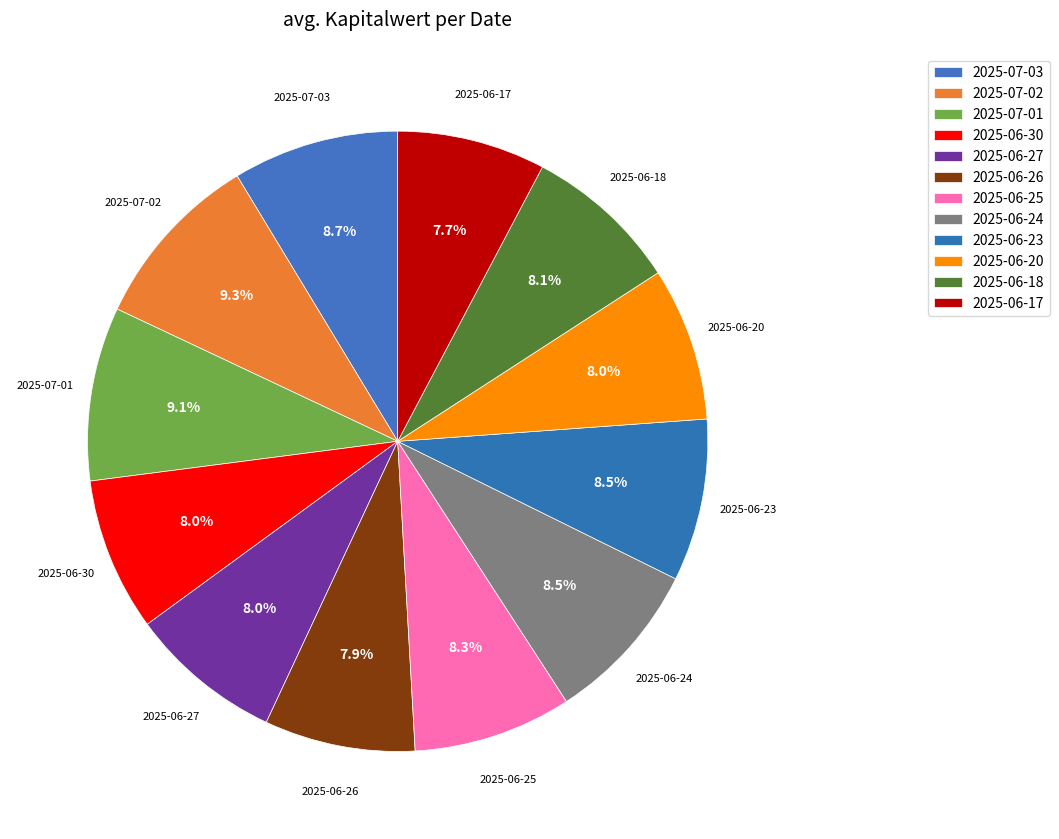

How many slices are in this pie chart?

12